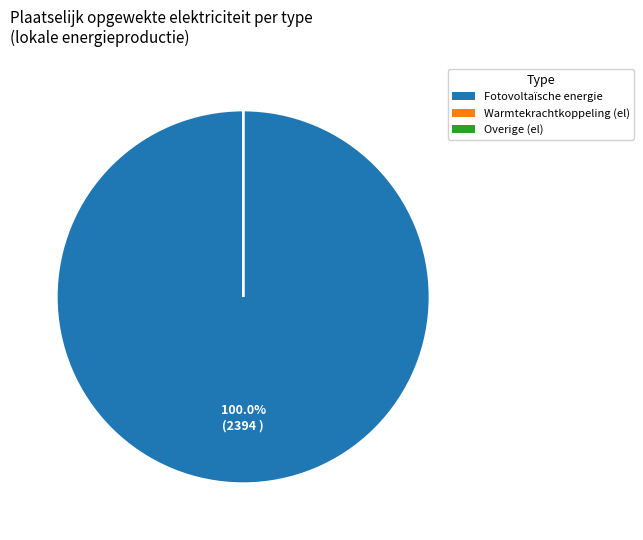

Is Fotovoltaïsche energie the majority of the pie?

Yes